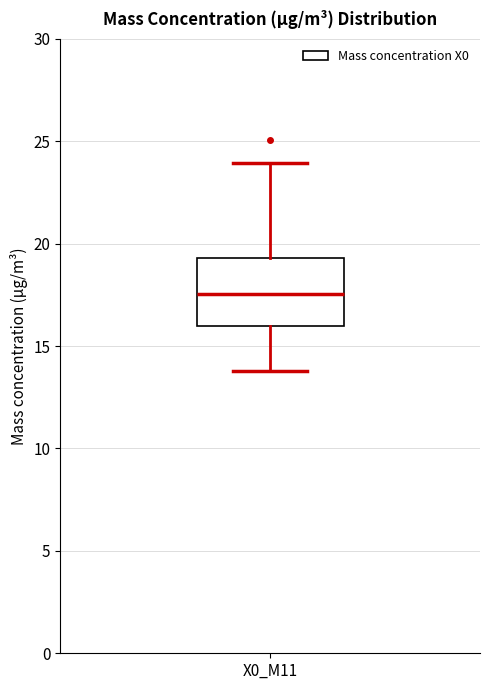

Where does the median line of the box for X0_M11 sit on the y-axis? The values are not printed on the chart, so give them approximately, as read against the axis.

17.5